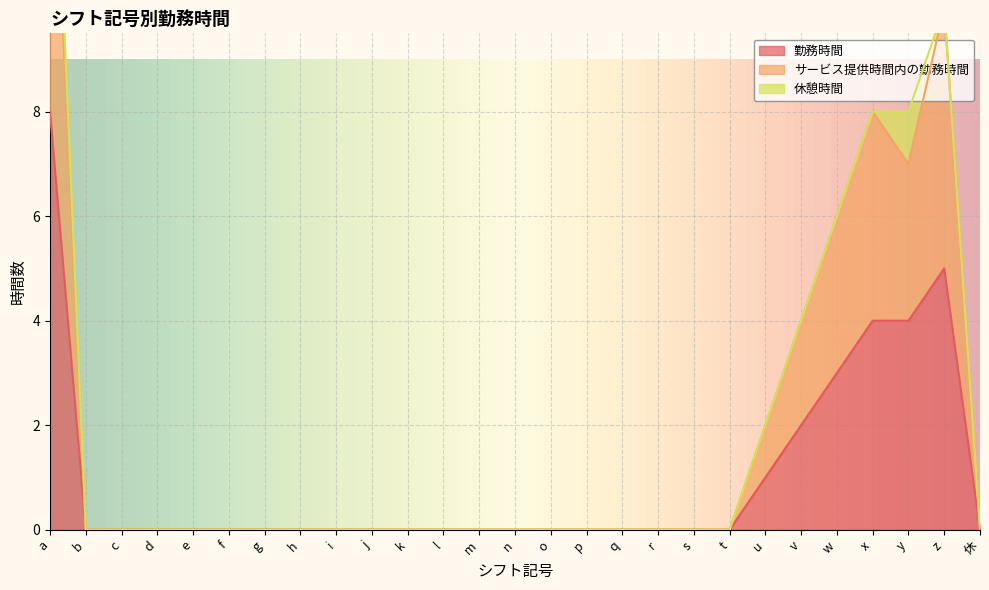

Which series has the largest range (max minus min)?

サービス提供時間内の勤務時間